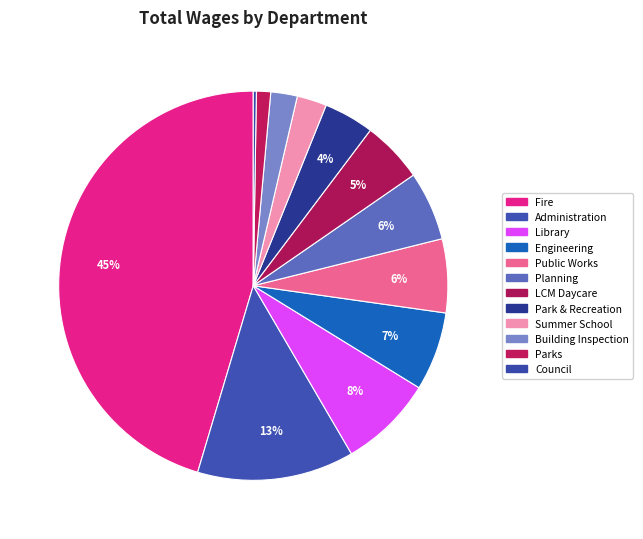

True or false: Park & Recreation accounts for 4% of the total.

True